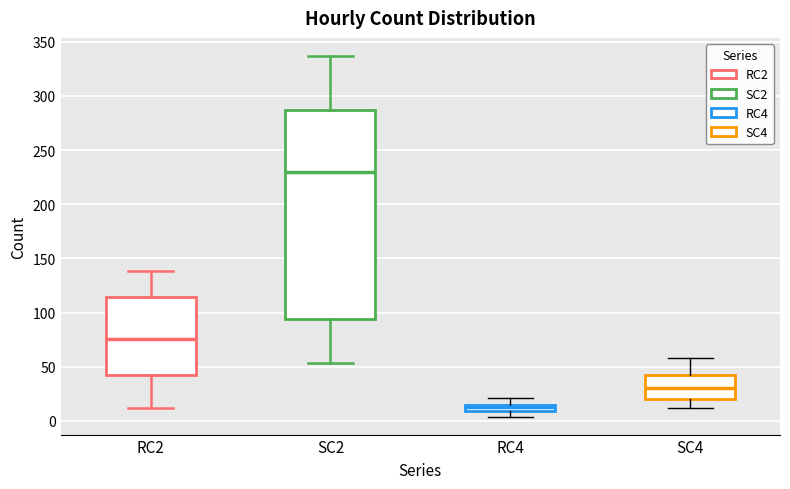

Which box has the lowest median line?

RC4